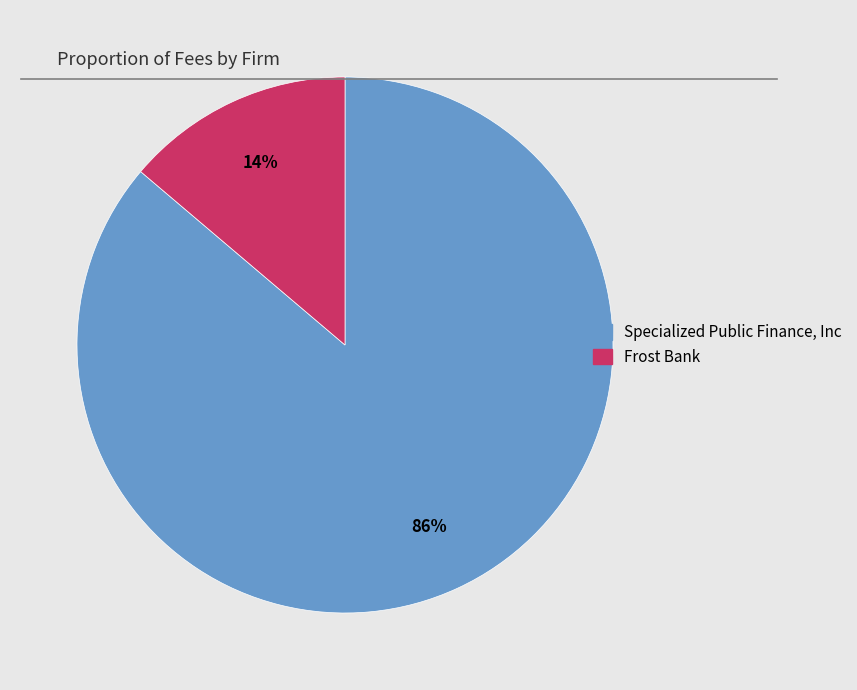

The Specialized Public Finance, Inc slice represents 86% of the pie. True or false?

True